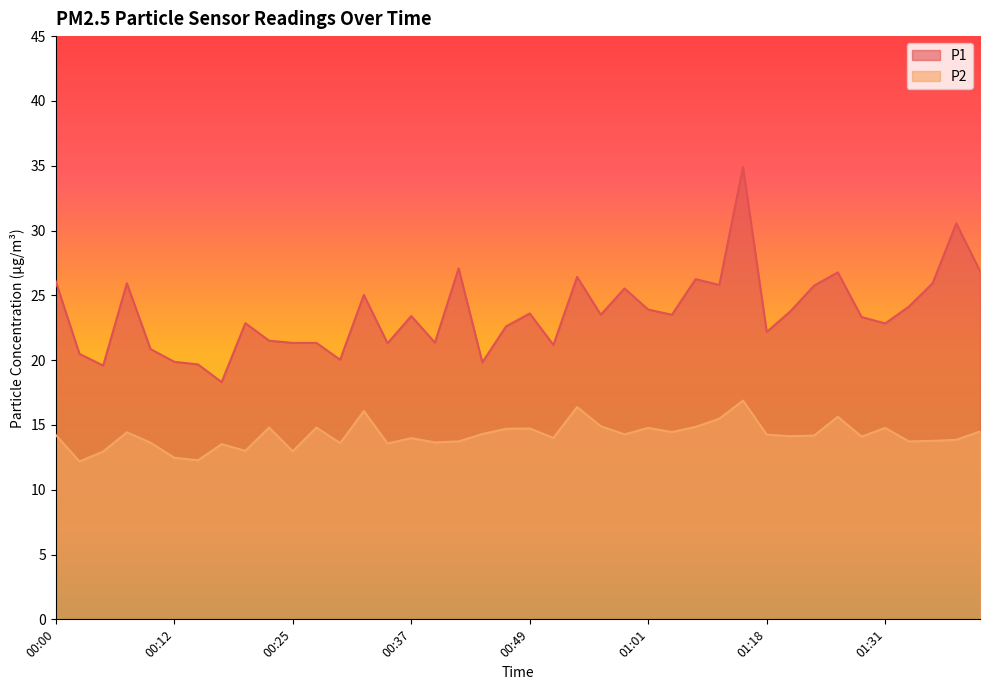

Rank the series by their average value, from lowest to highest.

P2, P1